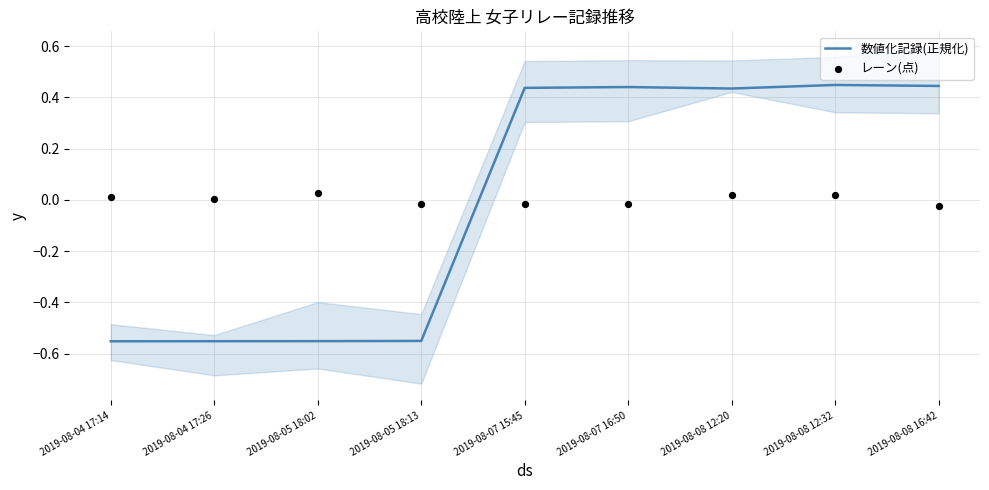

Which series has the largest total across all categories?

数値化記録(正規化)